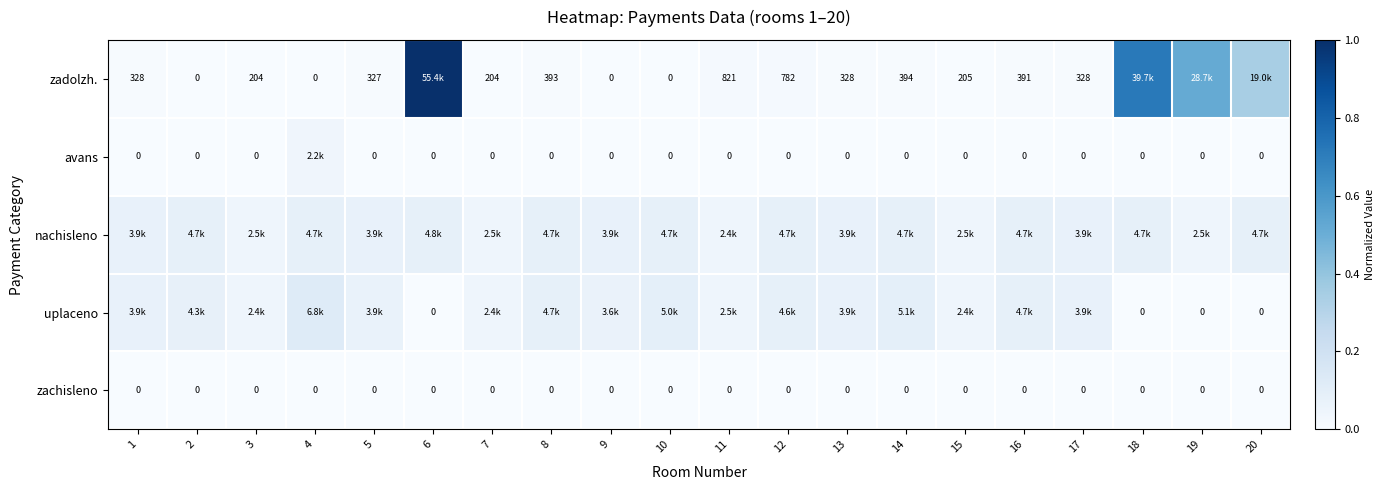

Between 8 and 7, which is larger?

8